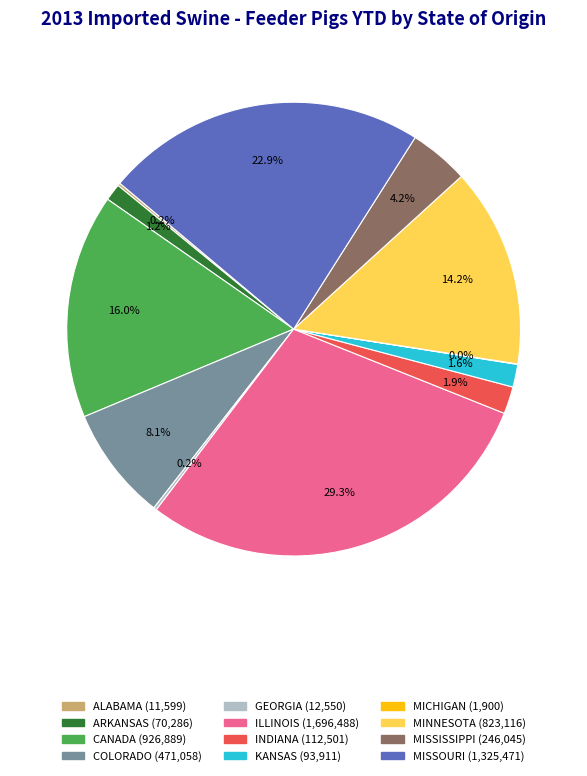

Which slice is the largest?

ILLINOIS